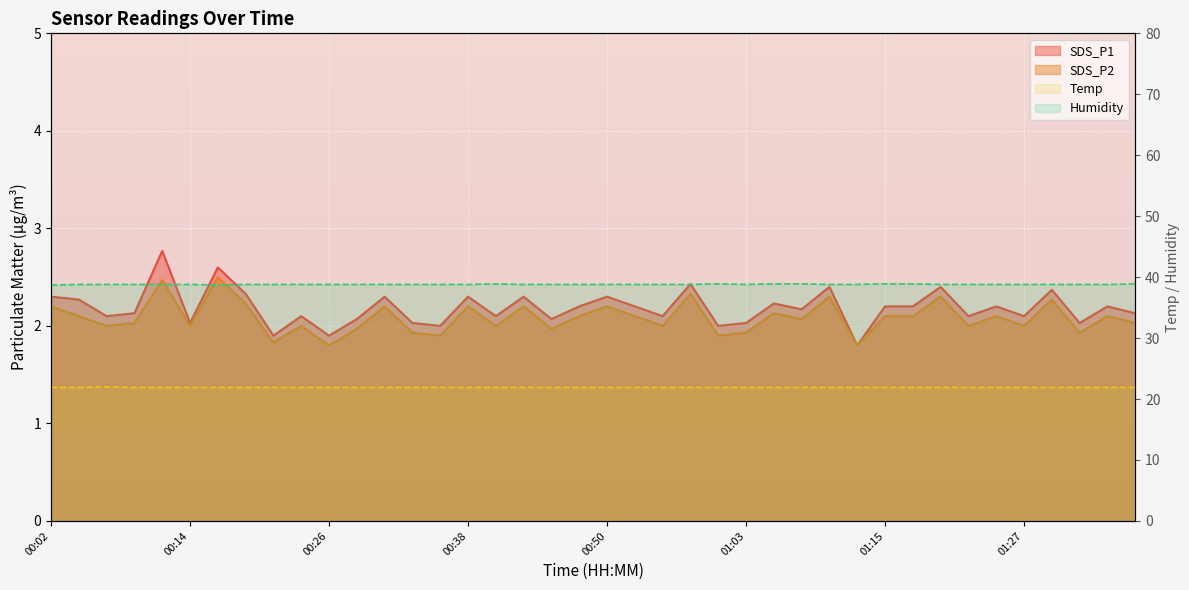

The Temp series shows 21.9 at 01:15. True or false?

True